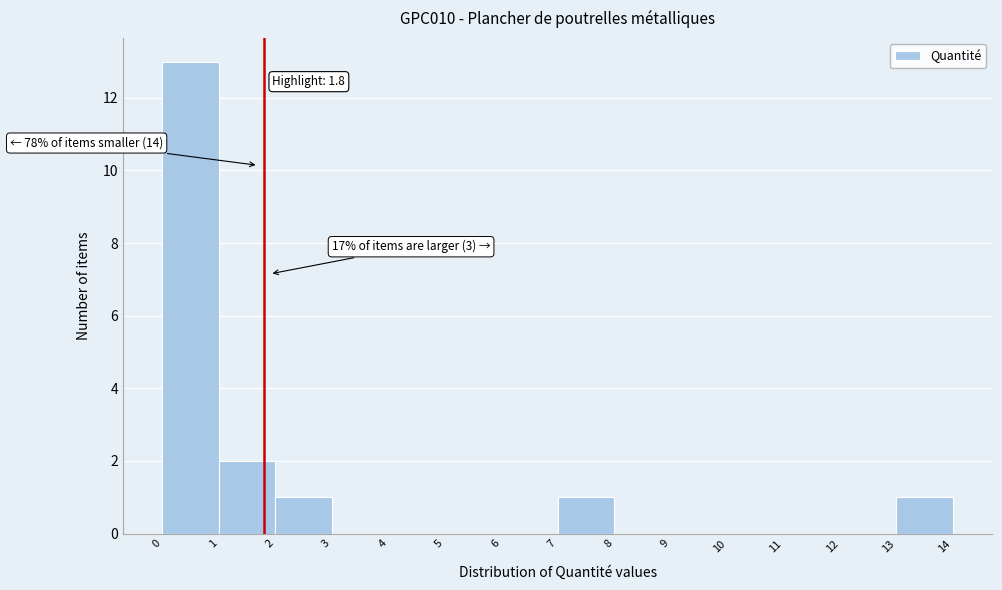

Over which range of the x-axis is the bar tallest?

0 to 1